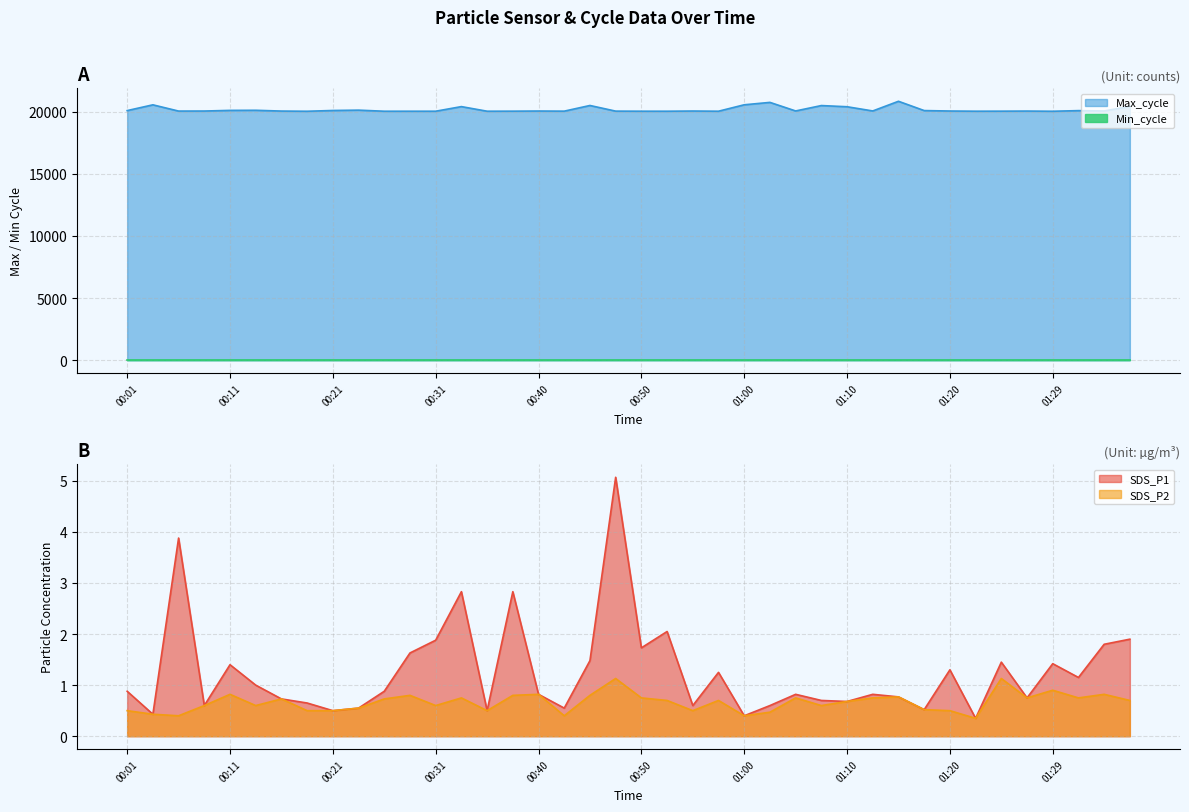

Is it true that SDS_P1 equals 2.9 at 00:31?

False